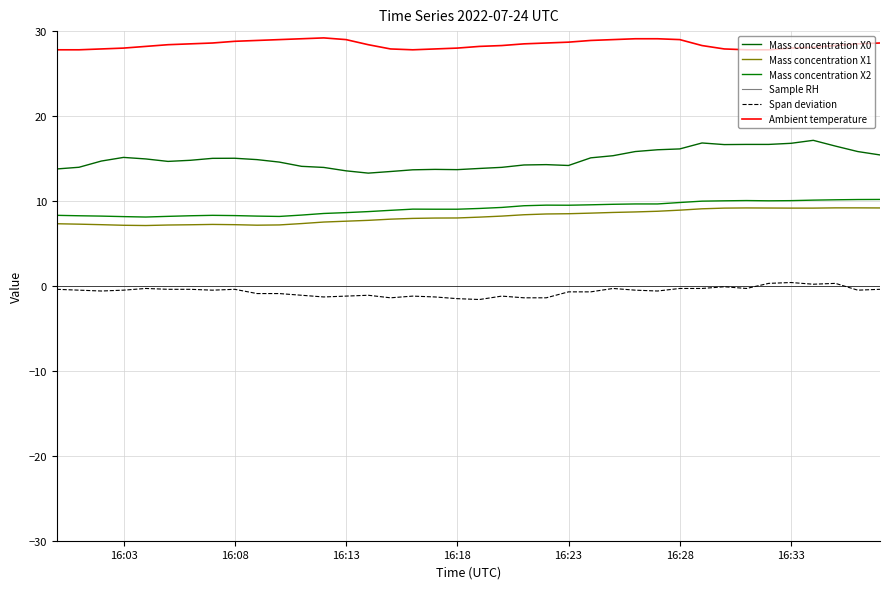

Count the number of data series in this chart.

6